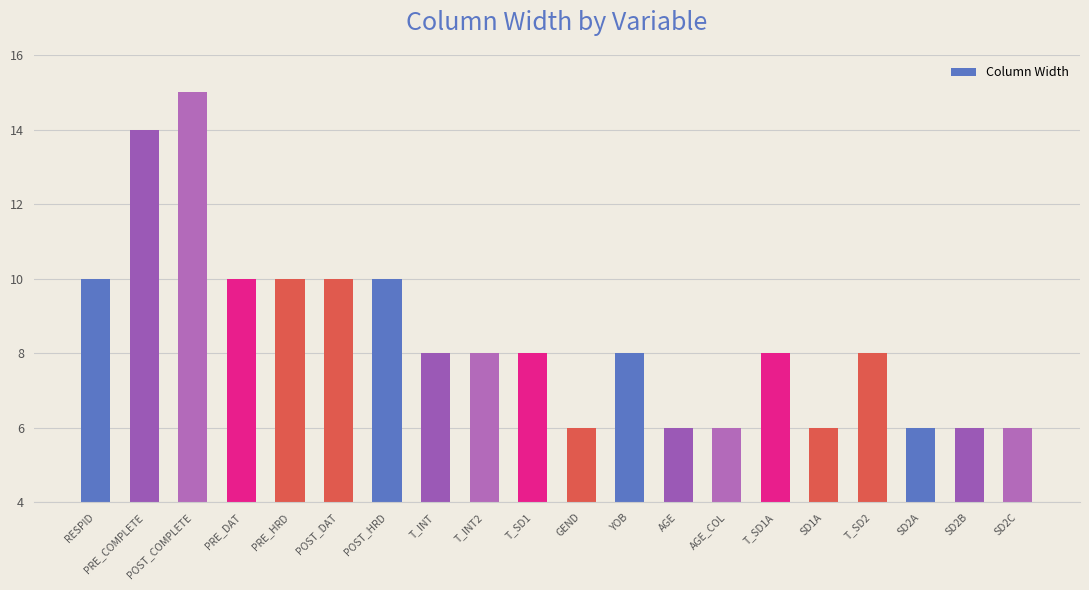

What is the difference between the maximum and minimum values?

9